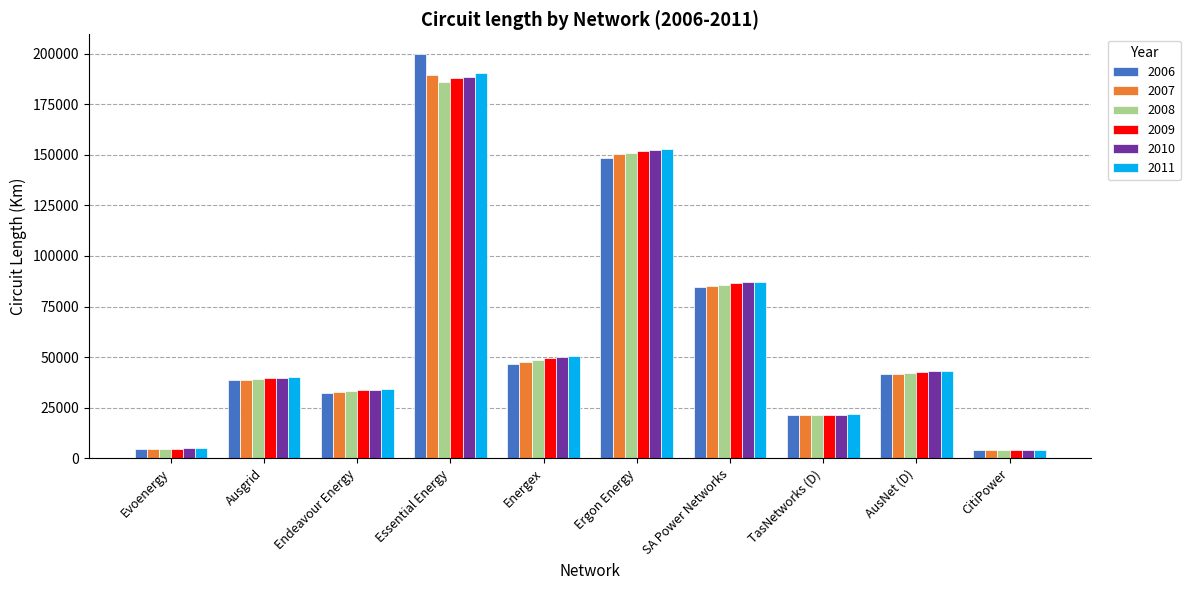

How many bars are there in total?

60